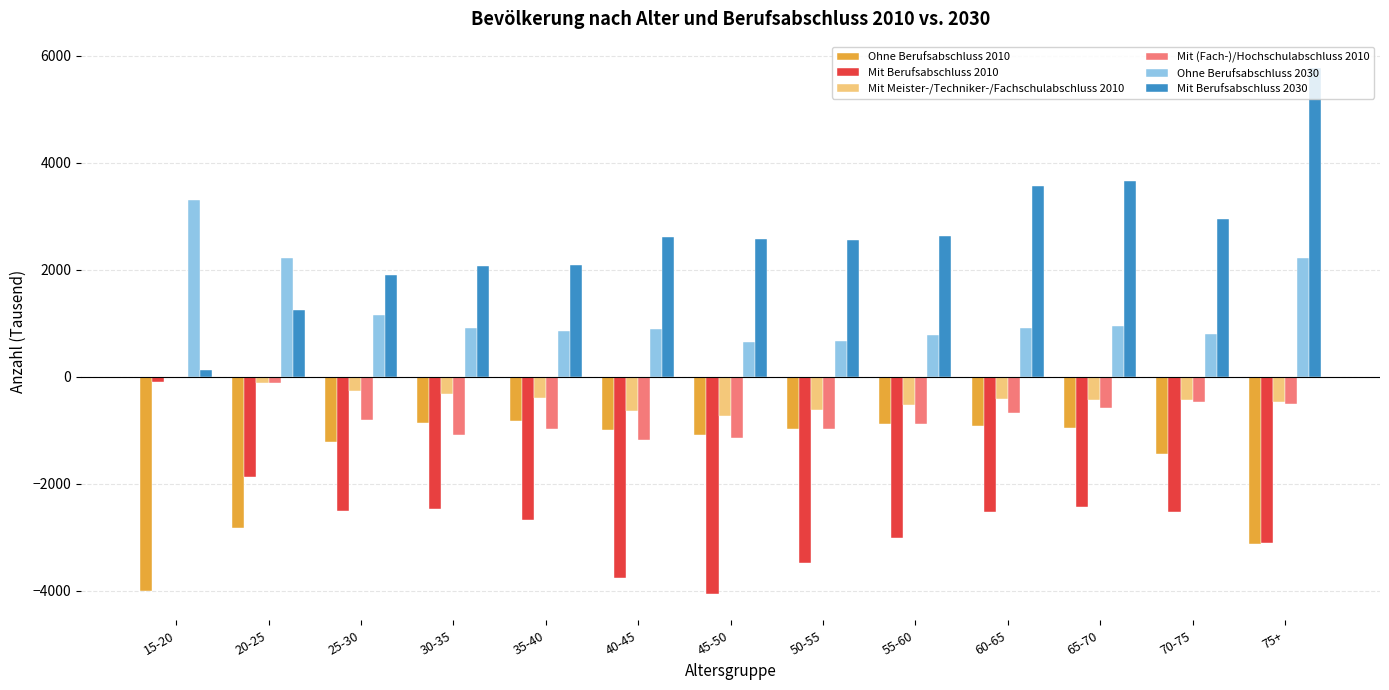

What is the maximum value shown in the chart?

5771.3